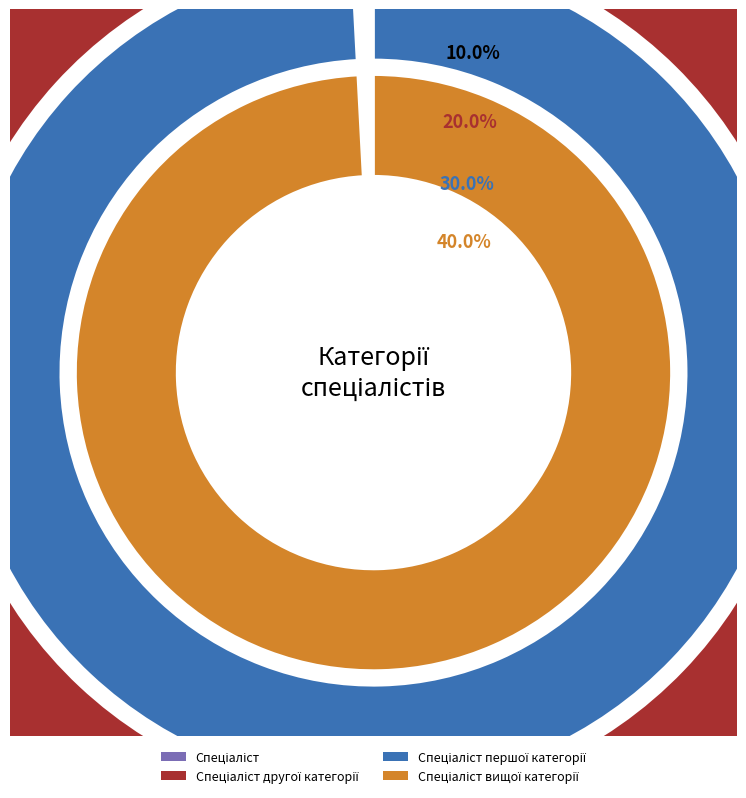

To the nearest percent, what is the average slice percentage?

25%